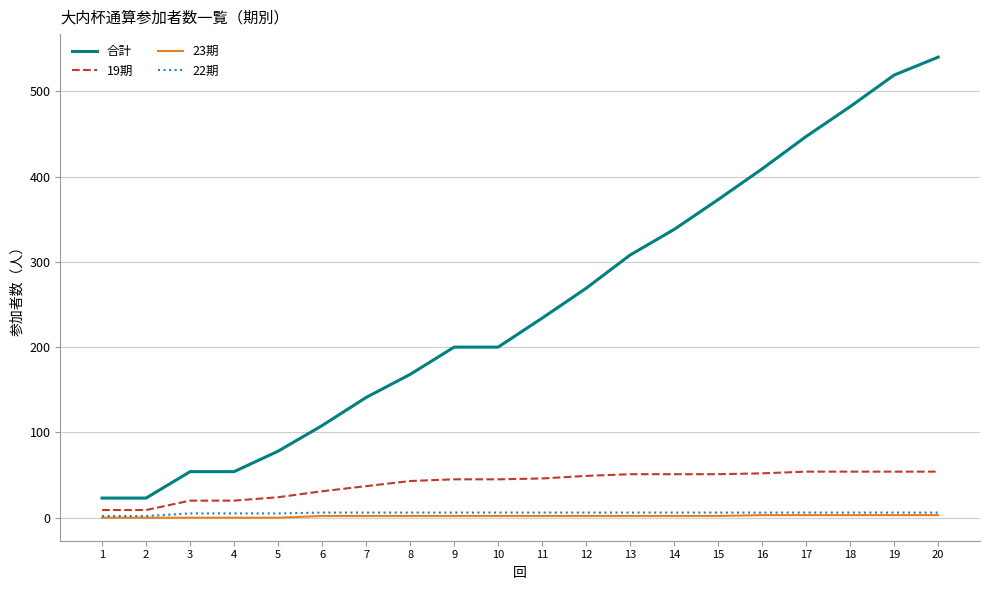

Is the value of 19期 at 14 greater than the value of 合計 at 5?

No